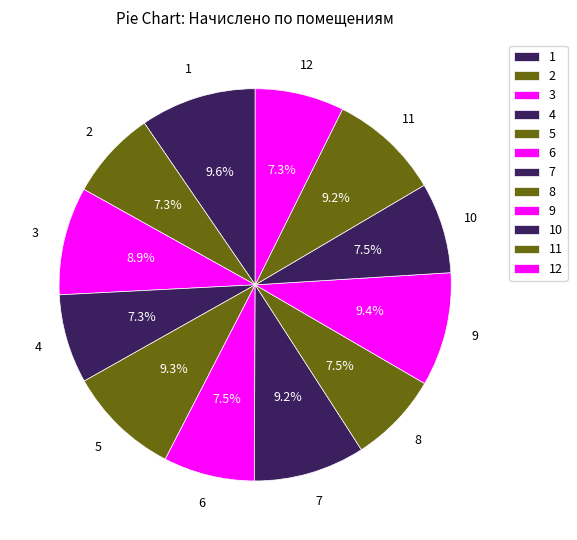

Does any single category account for the majority?

No